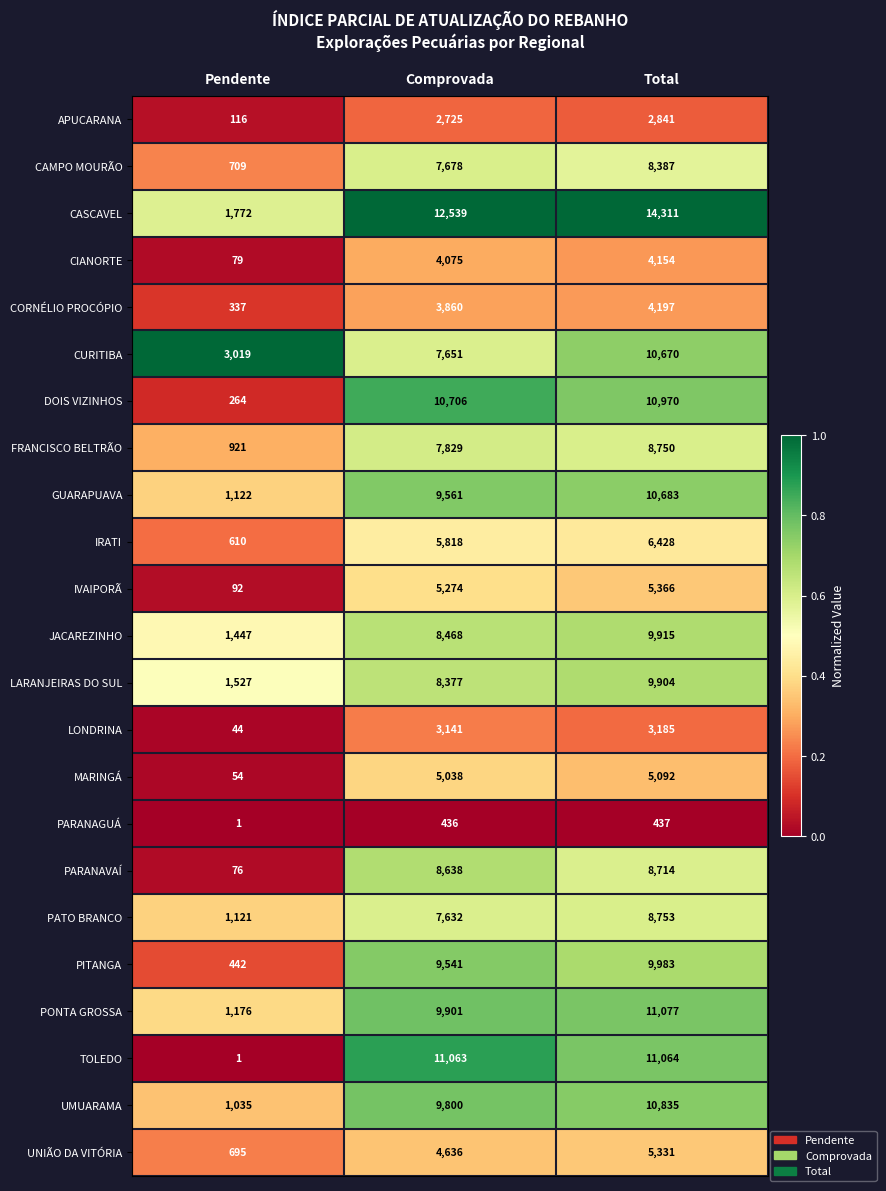

Count the UMUARAMA values in the range 1035 to 10835.

3